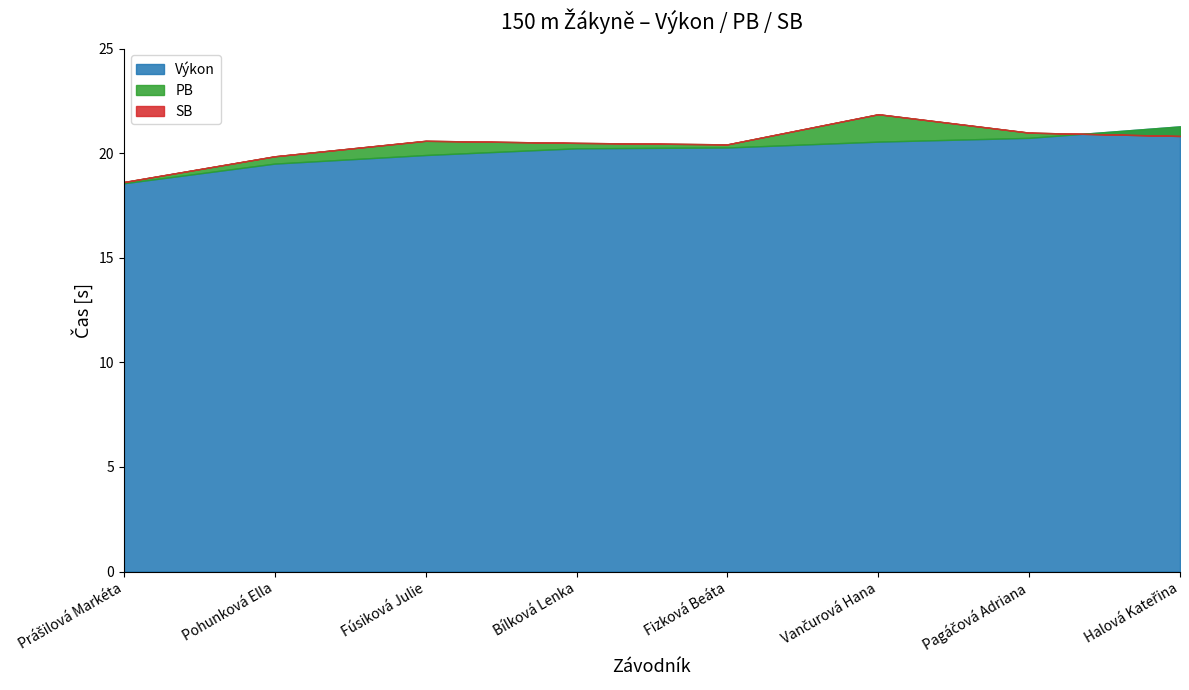

What is the label of the 7th point from the left?

Pagáčová Adriana